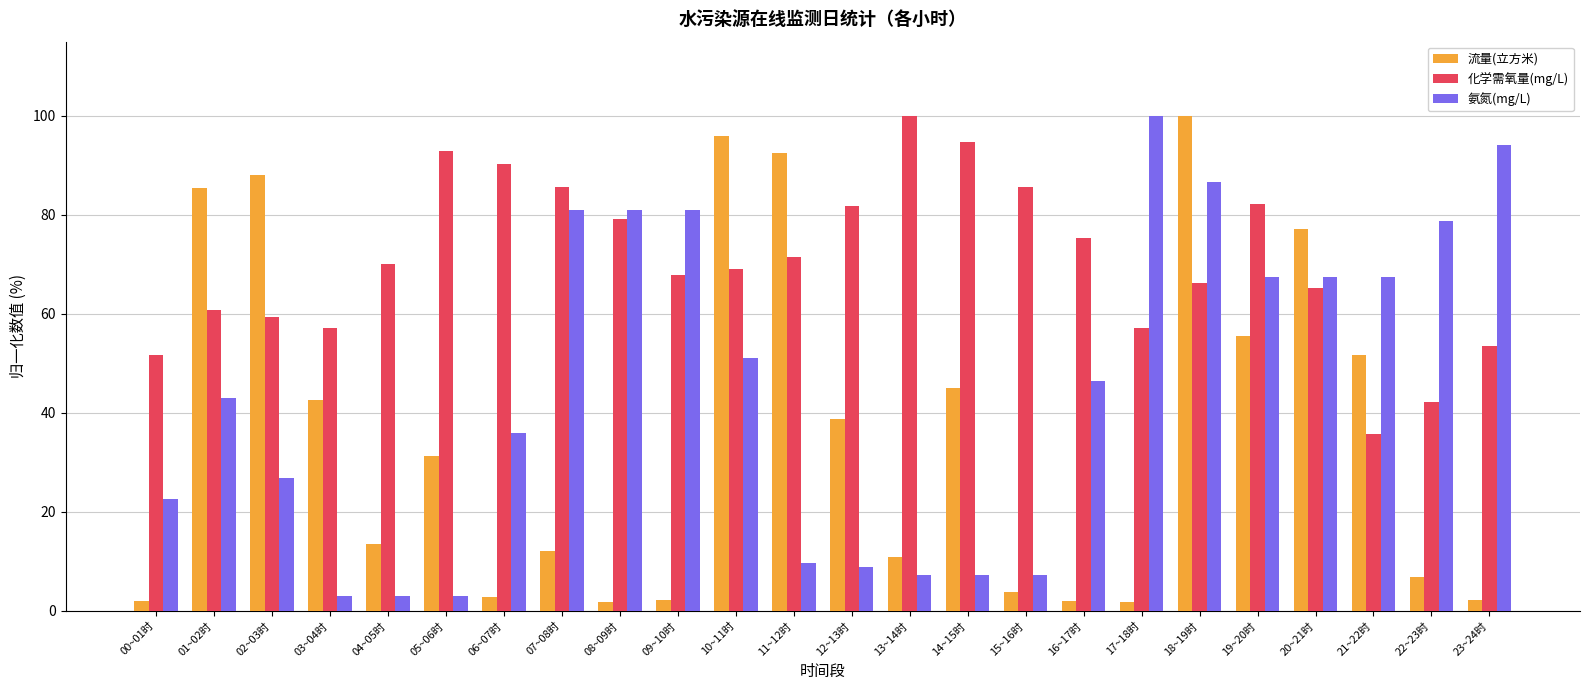

What are all the series names shown in the legend?

流量(立方米), 化学需氧量(mg/L), 氨氮(mg/L)